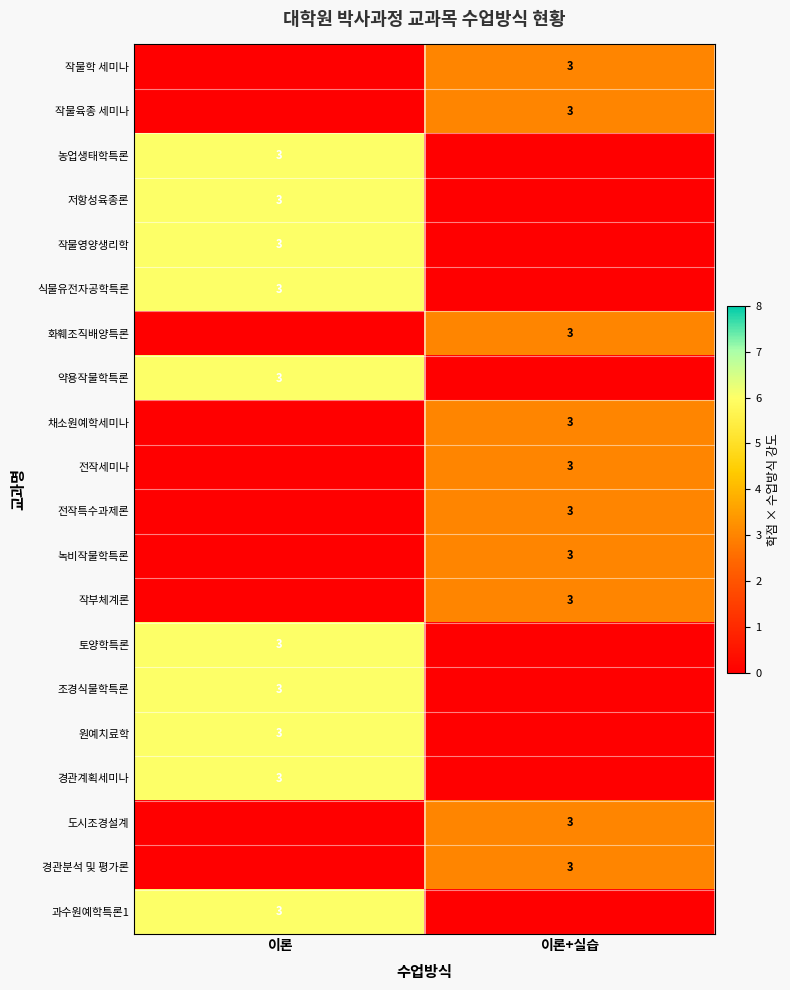

The 과수원예학특론1 series shows 3 at 이론. True or false?

True